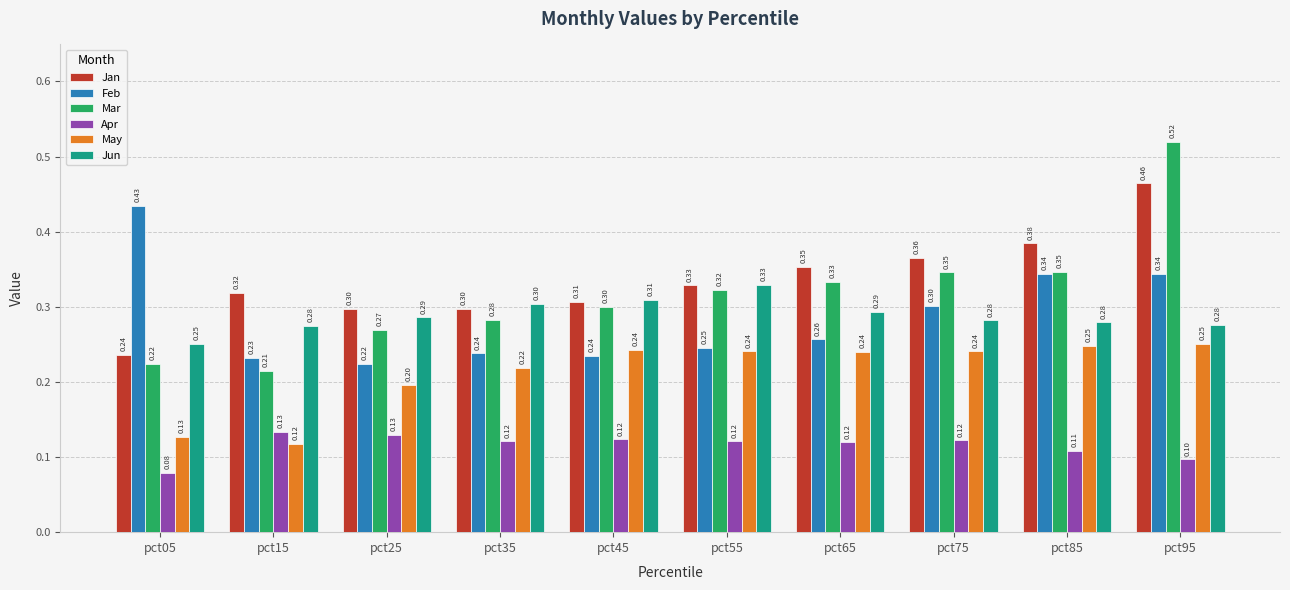

The value of Feb at pct85 is 0.2. True or false?

False